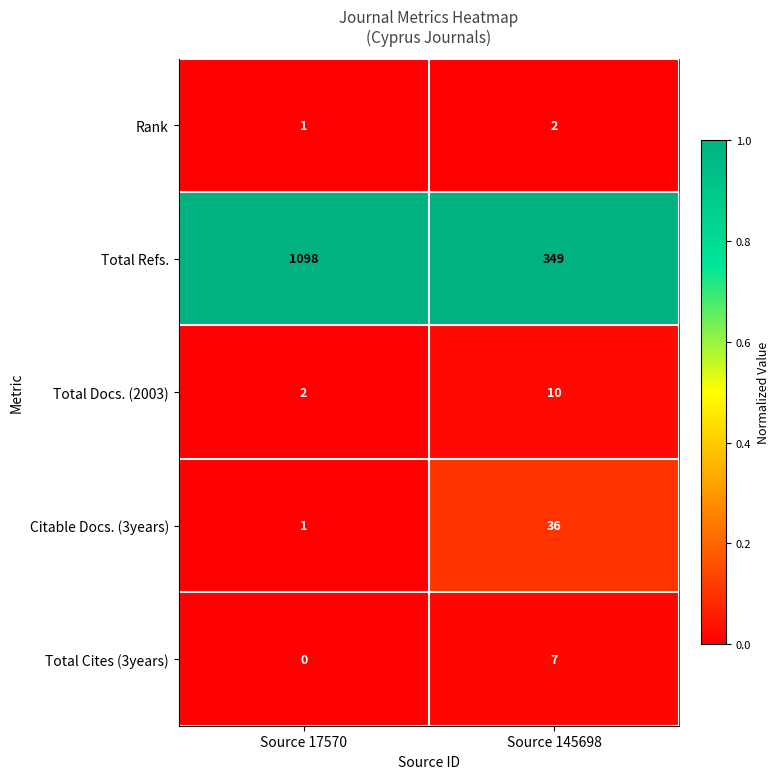

Which series has the widest spread of values?

Total Refs.